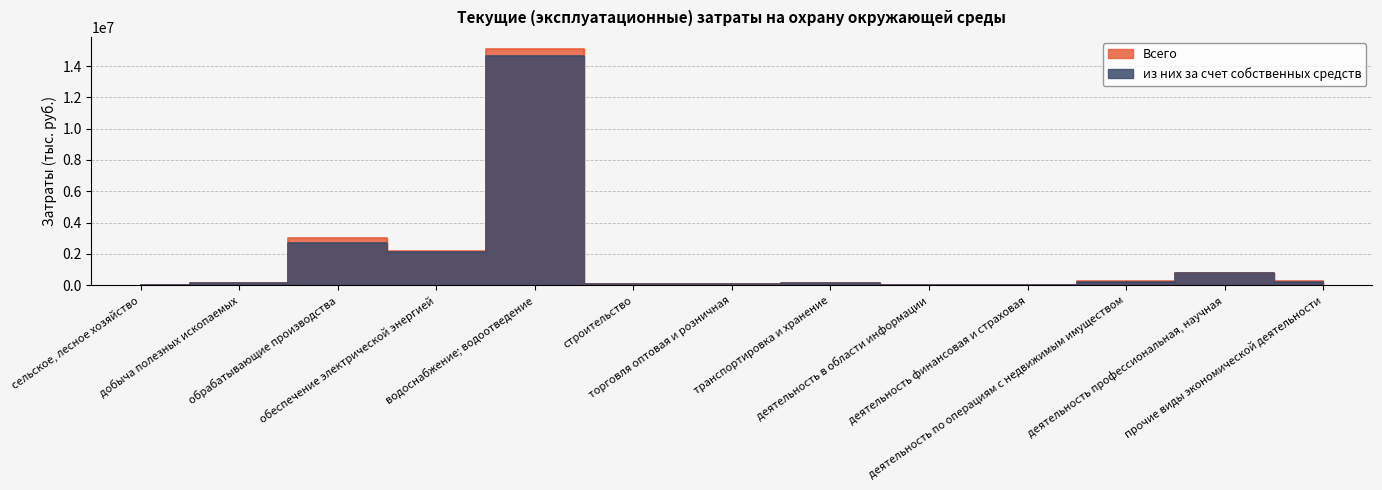

What is the maximum value shown in the chart?

15101080